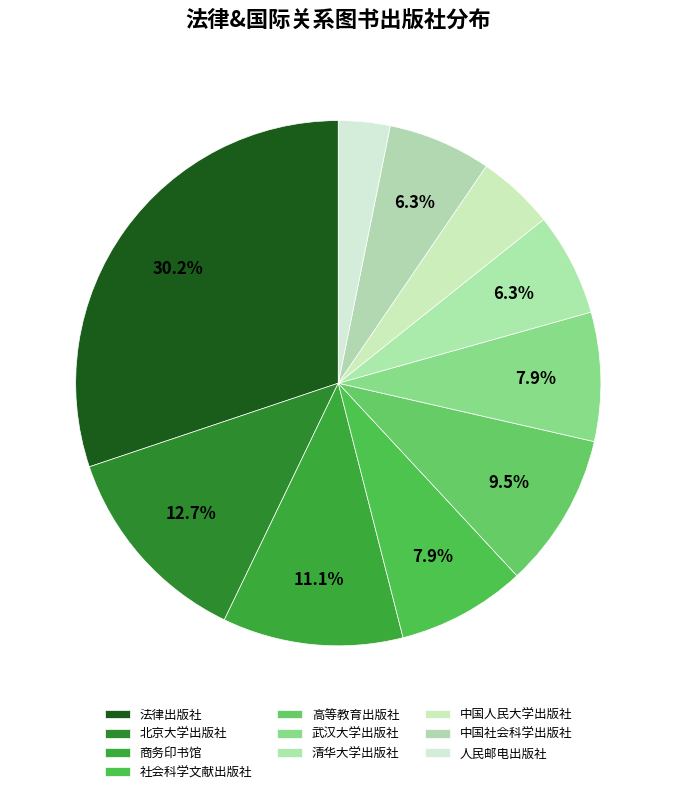

How many segments does this pie chart have?

10